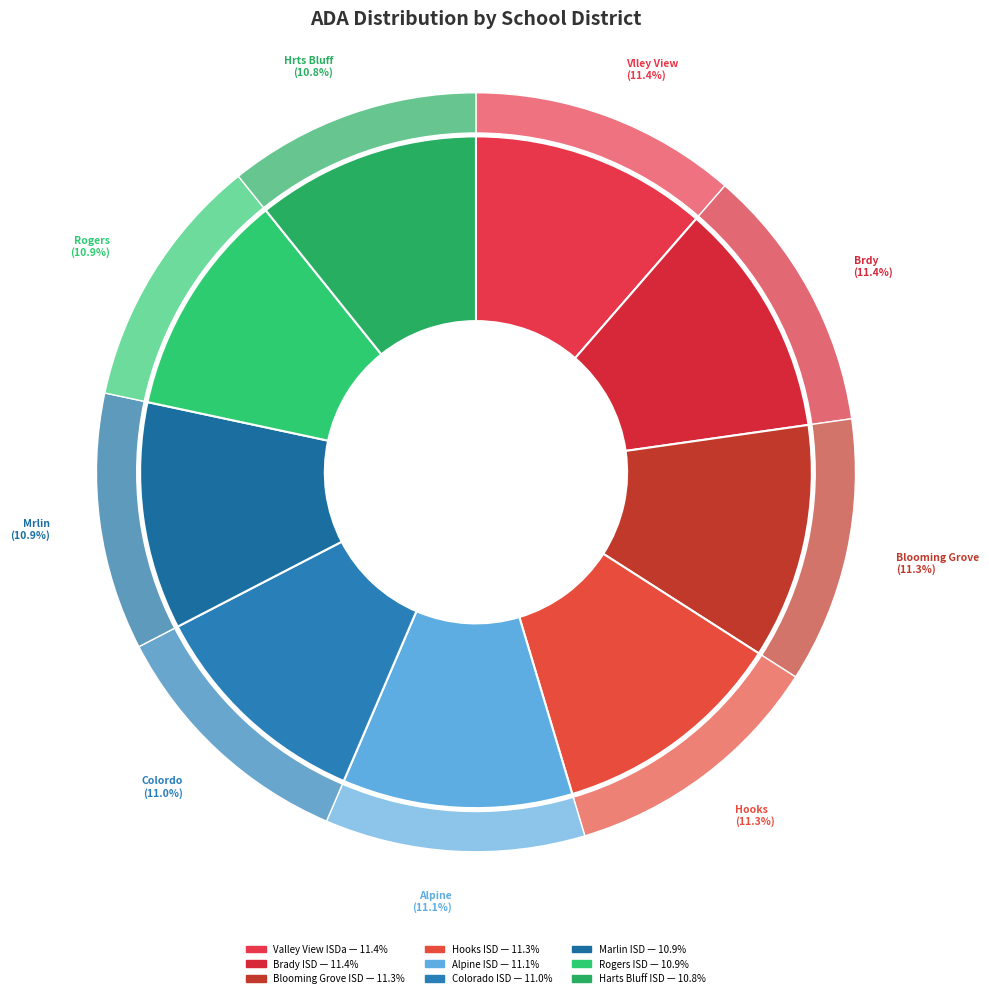

Combined, what portion of the pie is Hooks ISD and Colorado ISD?

22.3%